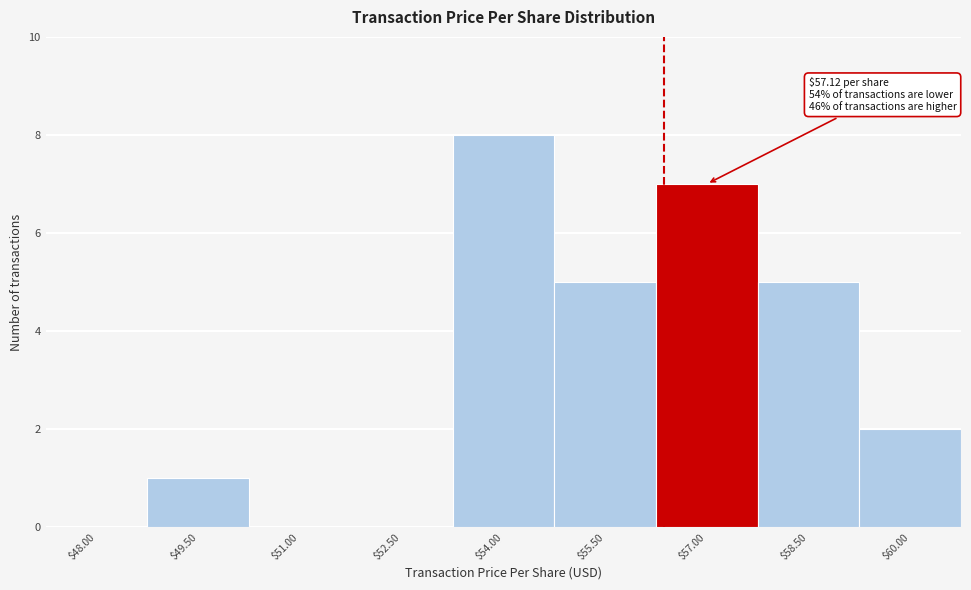

Is it true that the value at $52.50 is 0?

True